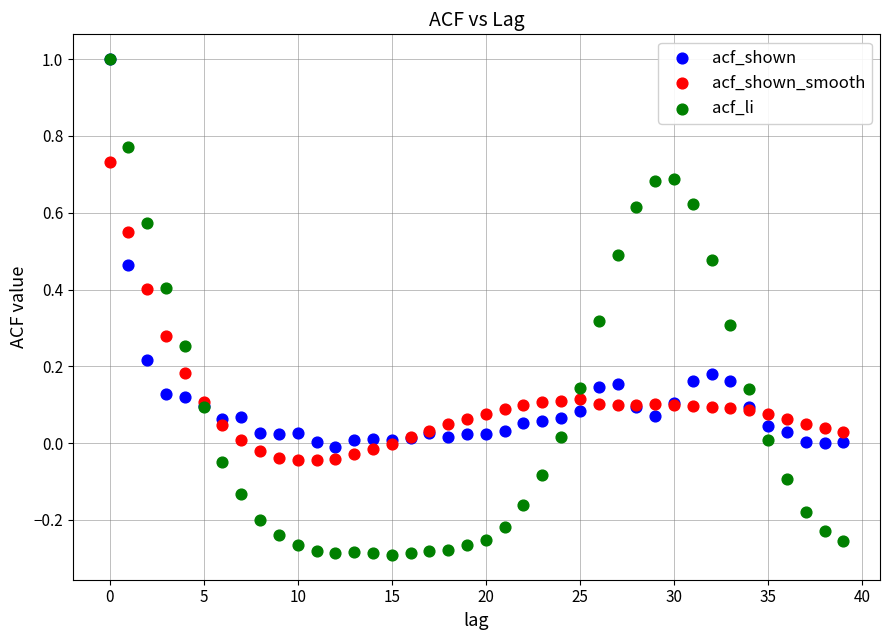

What are all the series names shown in the legend?

acf_shown, acf_shown_smooth, acf_li